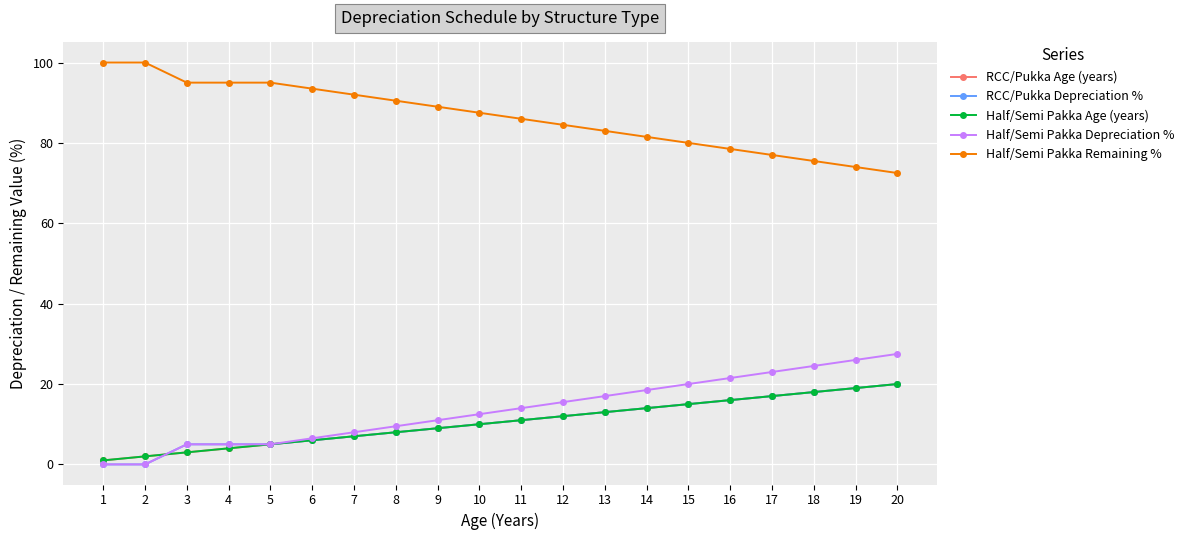

Does the chart have visible grid lines?

Yes